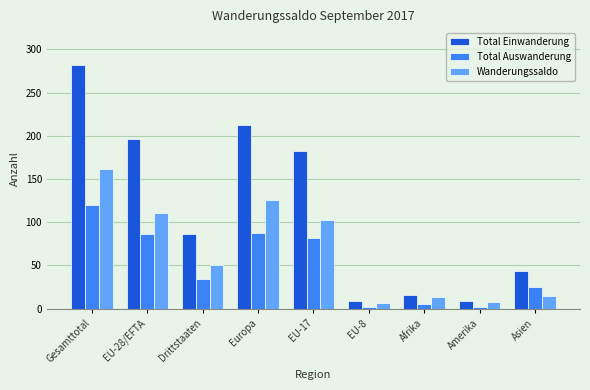

True or false: Total Auswanderung has a value of 34 at Drittstaaten.

True